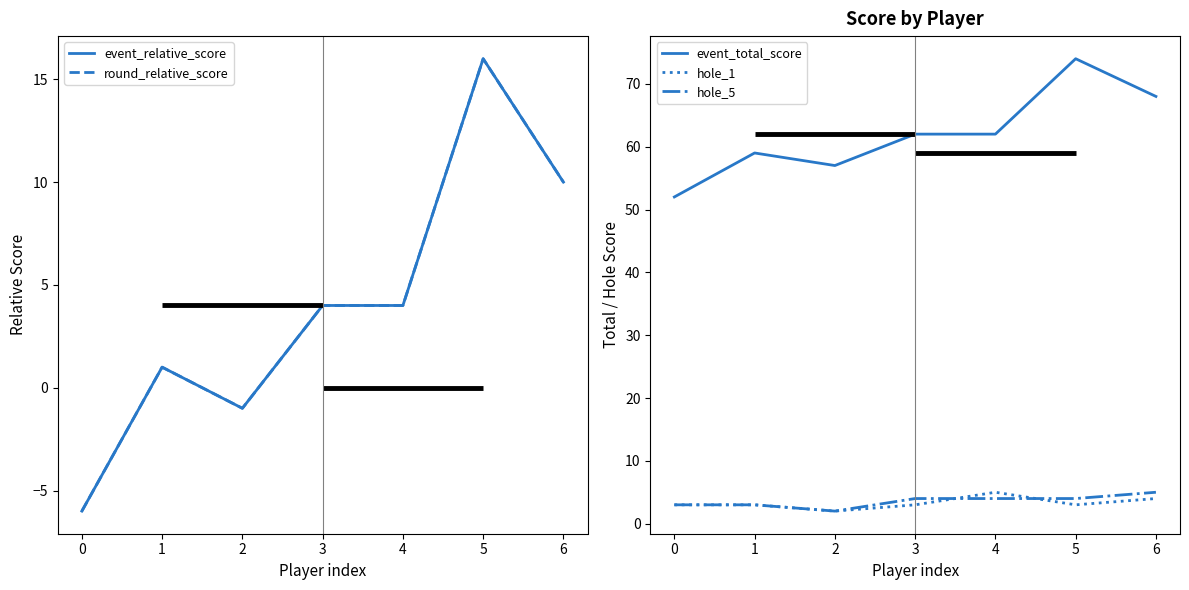

Is it true that event_total_score equals 57 at 2?

True